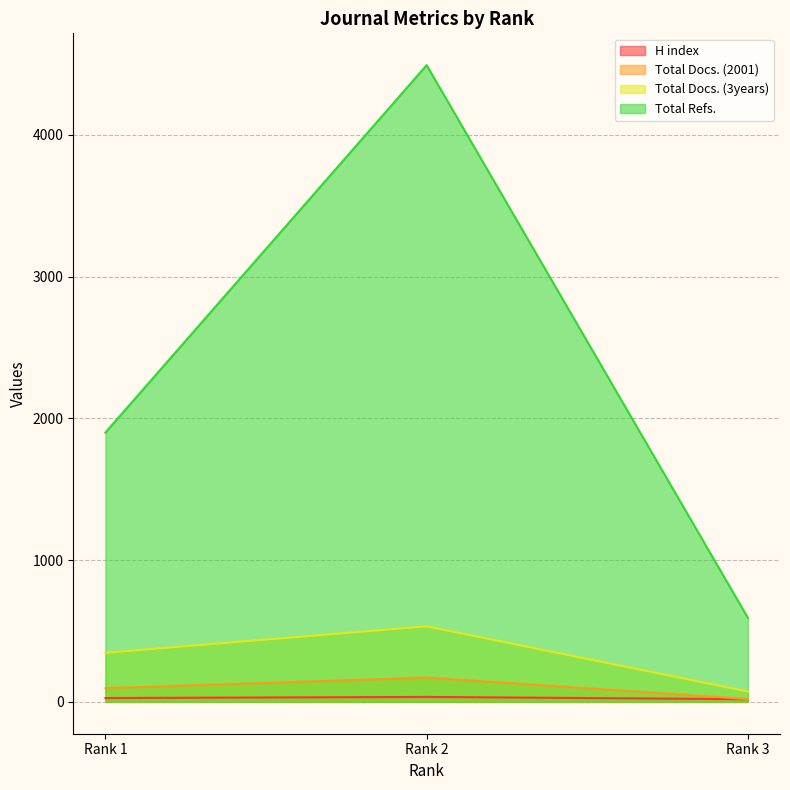

At how many categories does at least one series exceed 467?

3